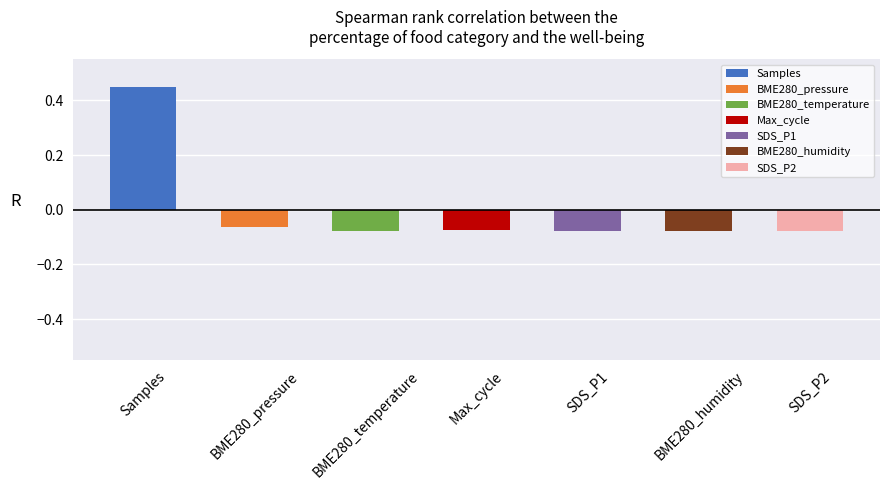

At which label is the value closest to 0?

BME280_pressure